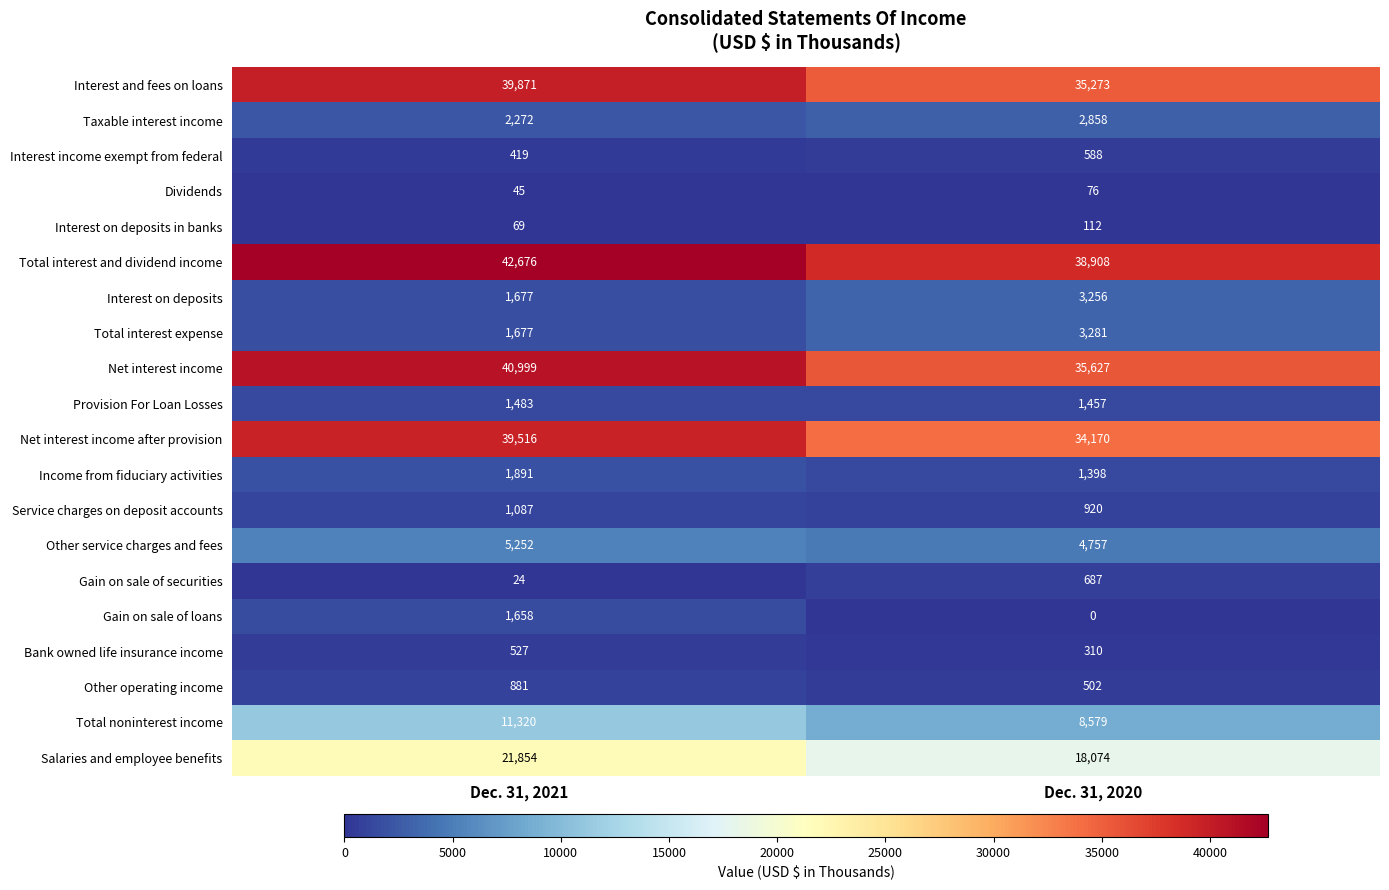

At which label does Total interest and dividend income reach its peak?

Dec. 31, 2021